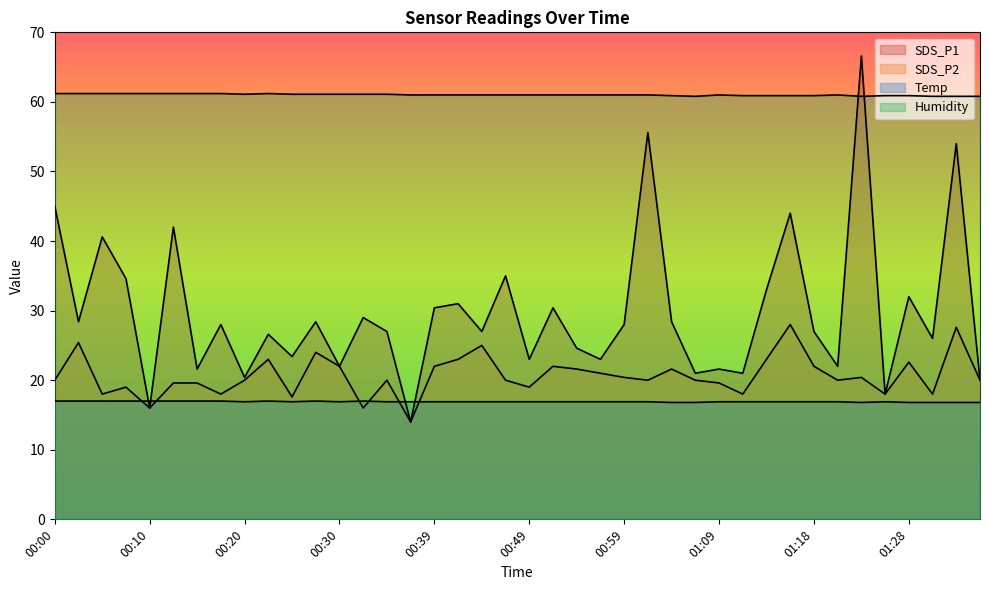

At which label does Temp reach its minimum?

01:04